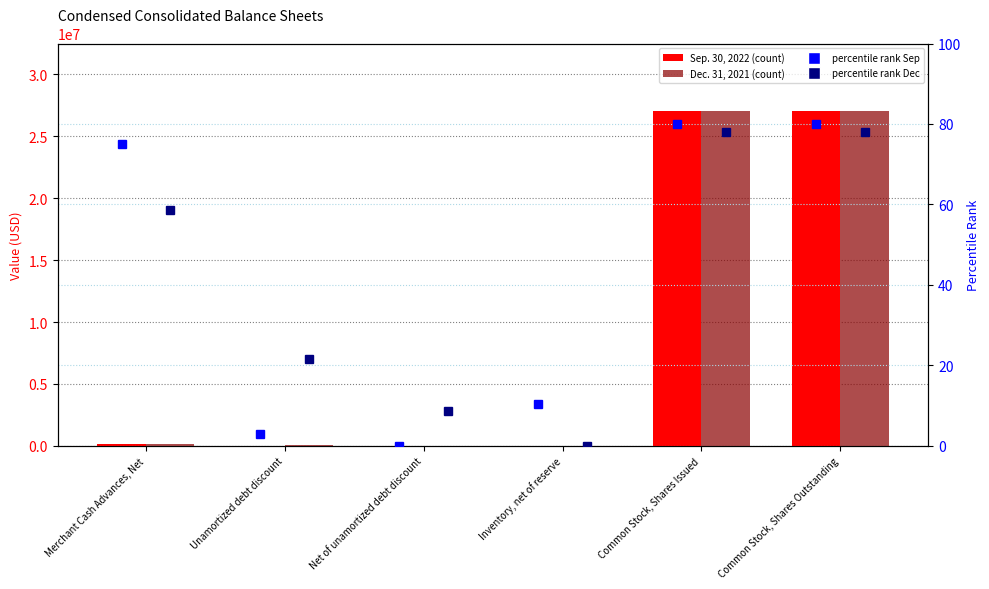

Where does the Sep. 30, 2022 series first go above 168734?

Common Stock, Shares Issued